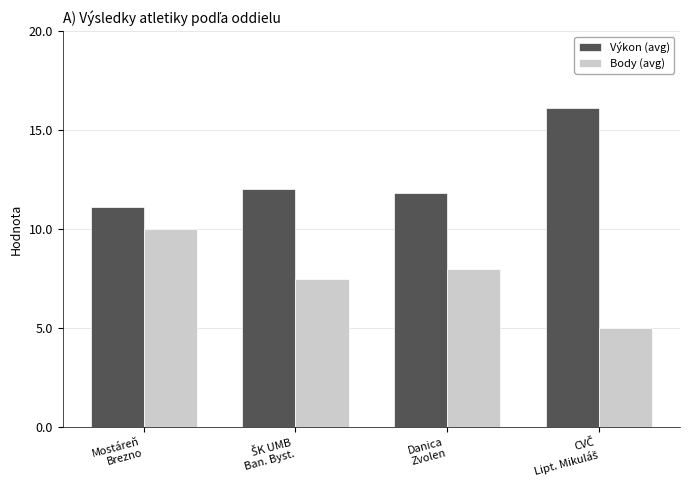

List the series in order of their overall mean, lowest first.

Body (avg), Výkon (avg)